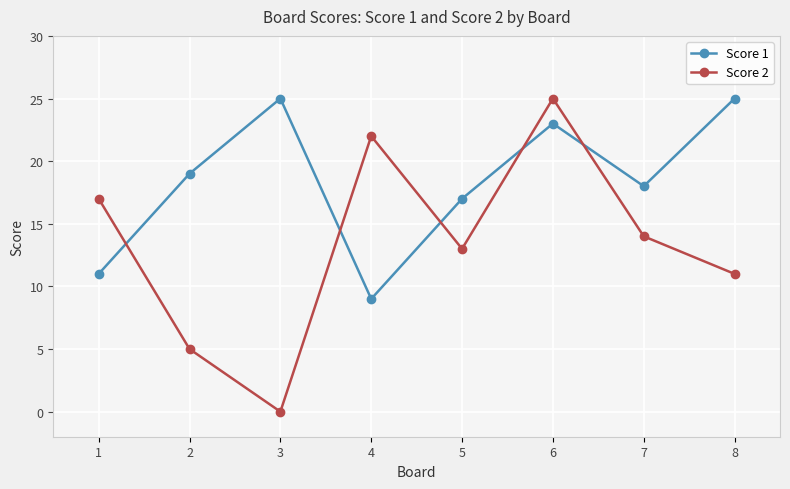

List the series in order of their overall mean, lowest first.

Score 2, Score 1